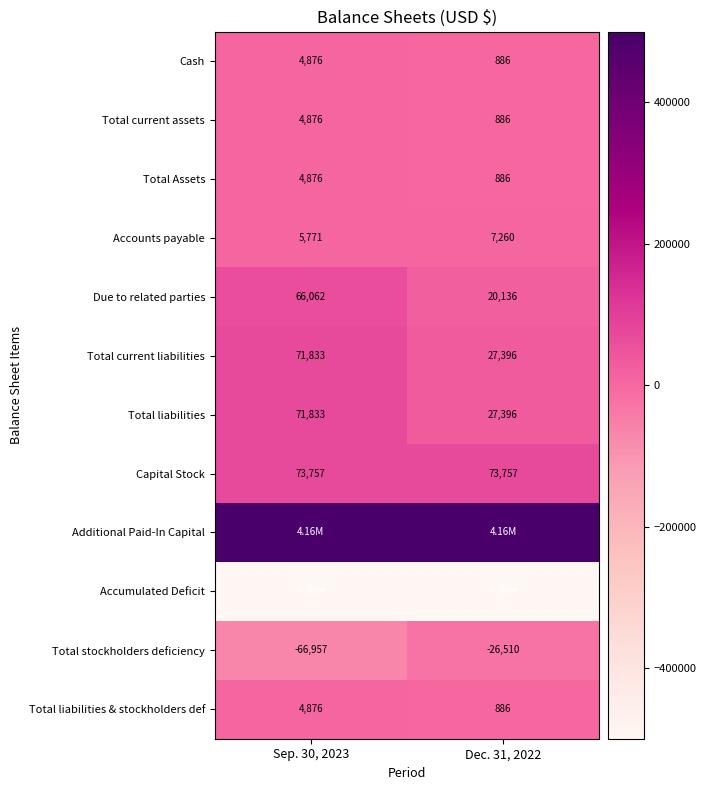

What is the sum of the Total Assets values at Sep. 30, 2023 and Dec. 31, 2022?

5762